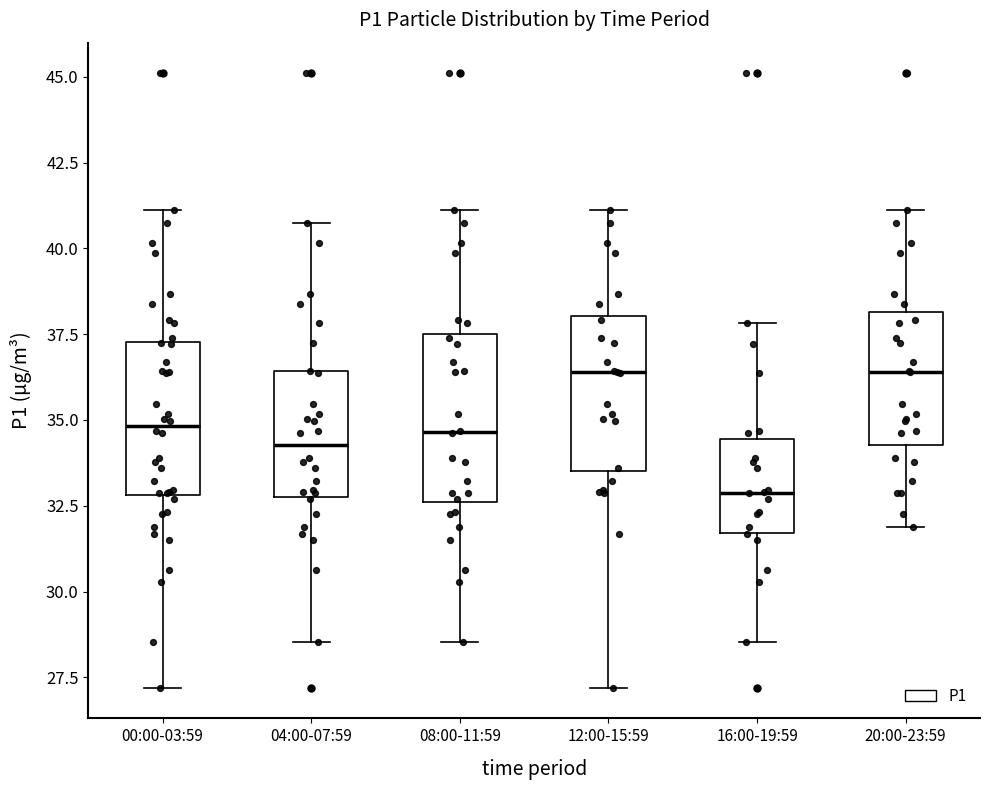

Reading left to right, transcribe this box plot: for each box, give where its median line is, the range the box spans, and where its two whiskers end, as read against the y-axis. The values are not printed on the chart, so give them approximately, as read against the axis.

00:00-03:59: median 35.0, box 33.0 to 37.5, whiskers 27.0 to 41.0
04:00-07:59: median 34.5, box 32.5 to 36.5, whiskers 28.5 to 40.5
08:00-11:59: median 34.5, box 32.5 to 37.5, whiskers 28.5 to 41.0
12:00-15:59: median 36.5, box 33.5 to 38.0, whiskers 27.0 to 41.0
16:00-19:59: median 33.0, box 31.5 to 34.5, whiskers 28.5 to 38.0
20:00-23:59: median 36.5, box 34.5 to 38.0, whiskers 32.0 to 41.0